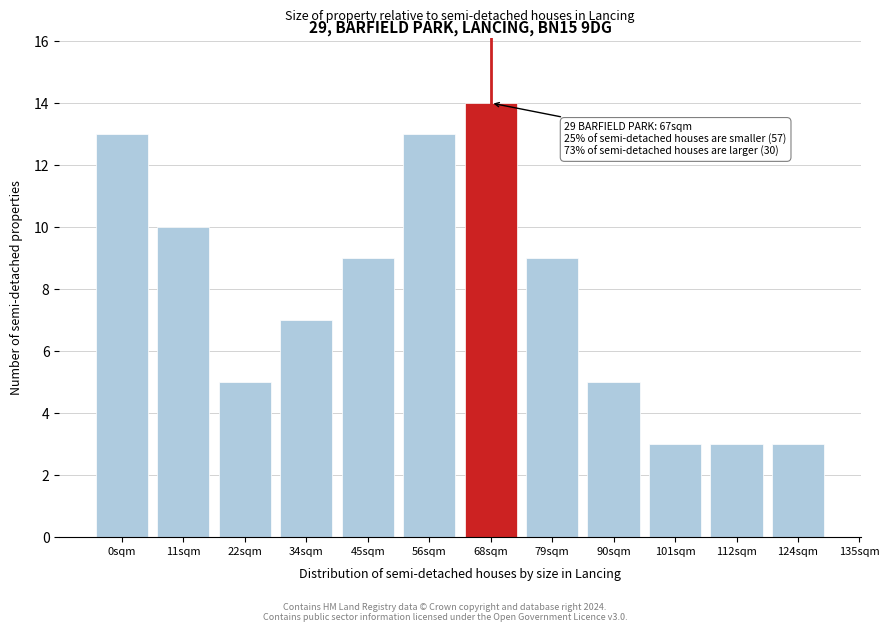

Reading left to right, transcribe all the data shown in this chart.

0sqm=13	11sqm=10	22sqm=5	34sqm=7	45sqm=9	56sqm=13	68sqm=14	79sqm=9	90sqm=5	101sqm=3	112sqm=3	124sqm=3